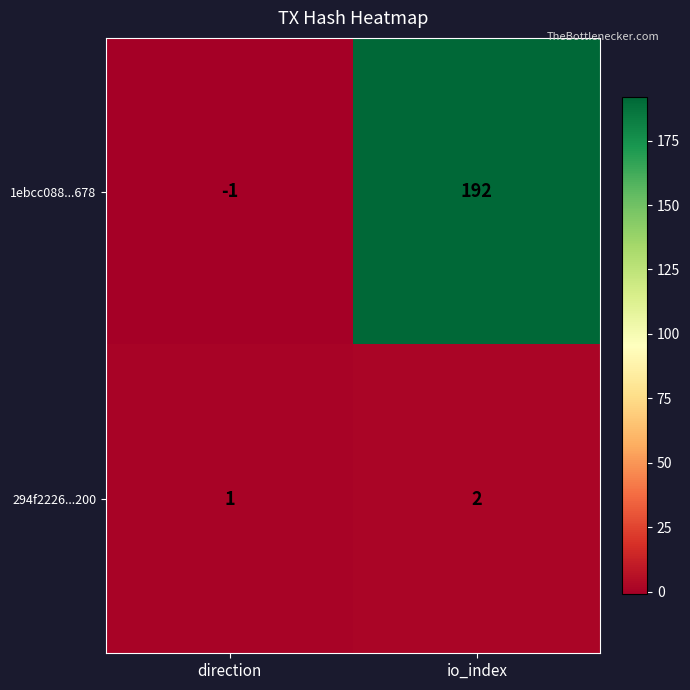

At how many categories does at least one series exceed 6?

1